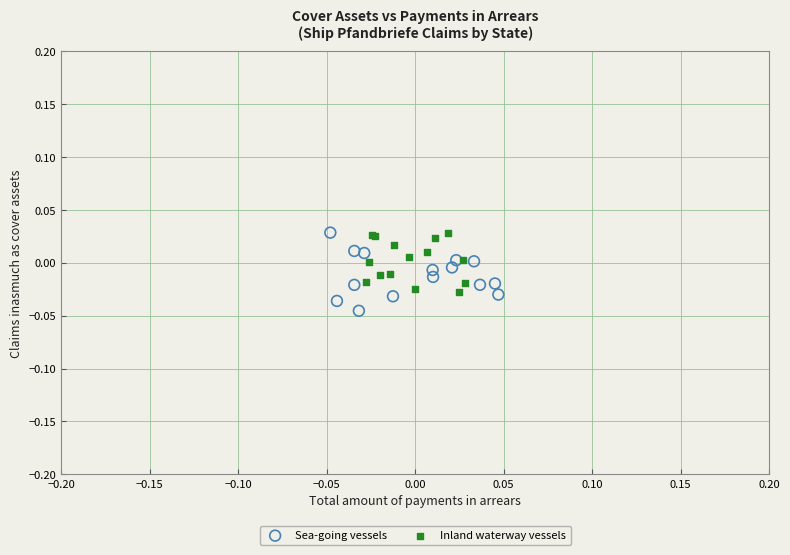

Which series contains the lowest Y value?

Sea-going vessels